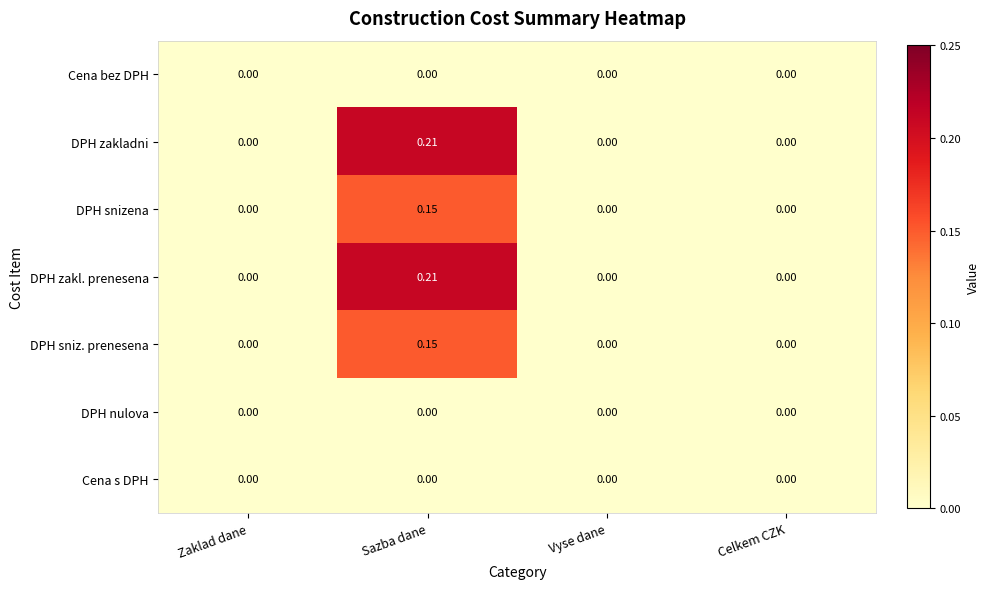

At which category is the sum across all series the highest?

Sazba dane